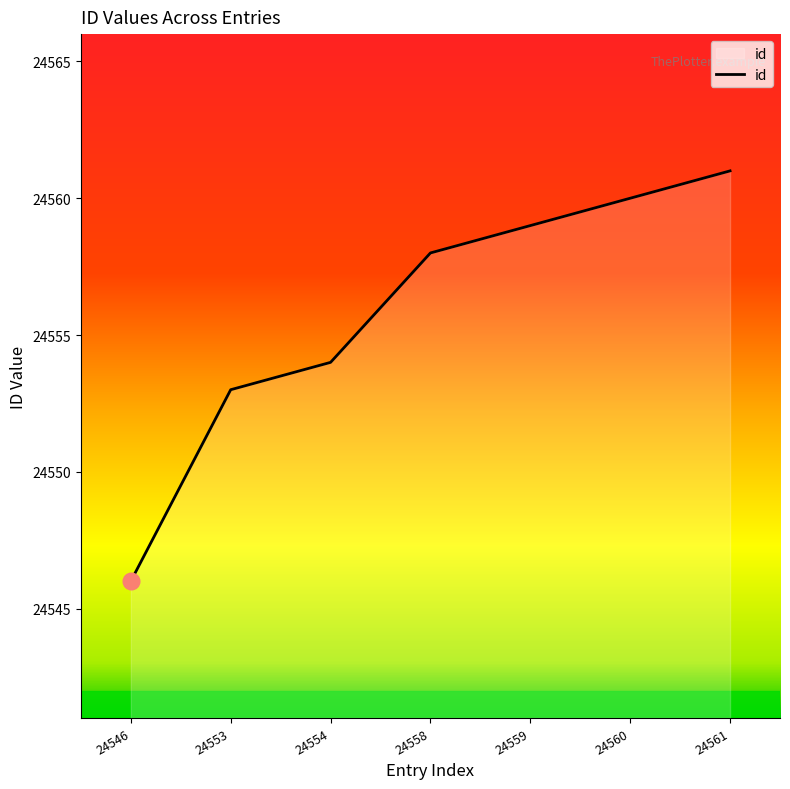

Reading left to right, list all the values displayed in this chart.

24546	24553	24554	24558	24559	24560	24561